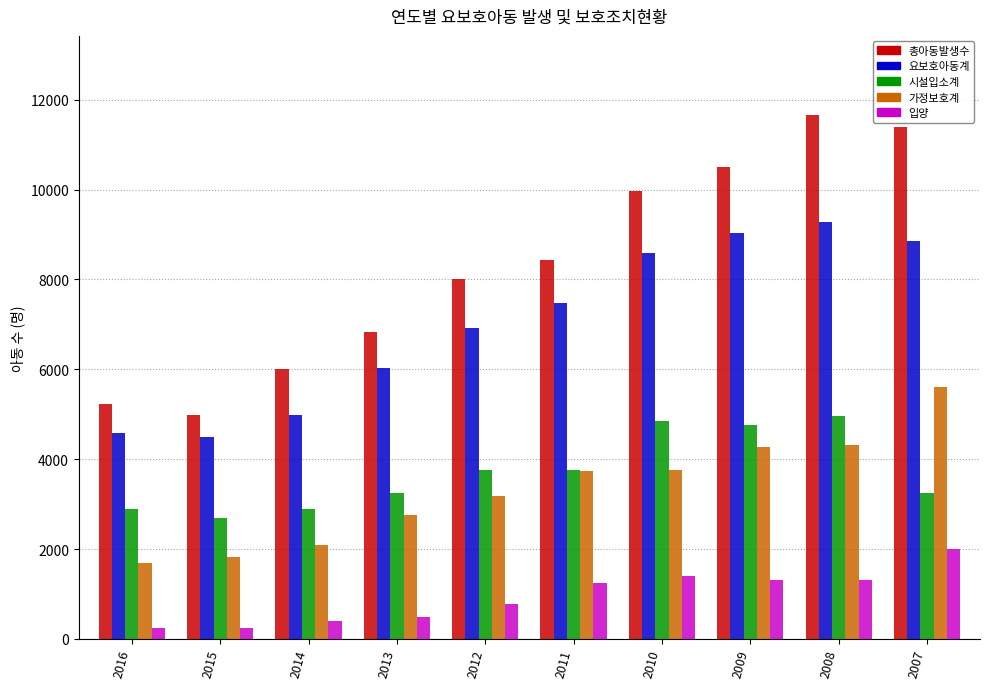

True or false: 가정보호계 has a value of 5072 at 2010.

False